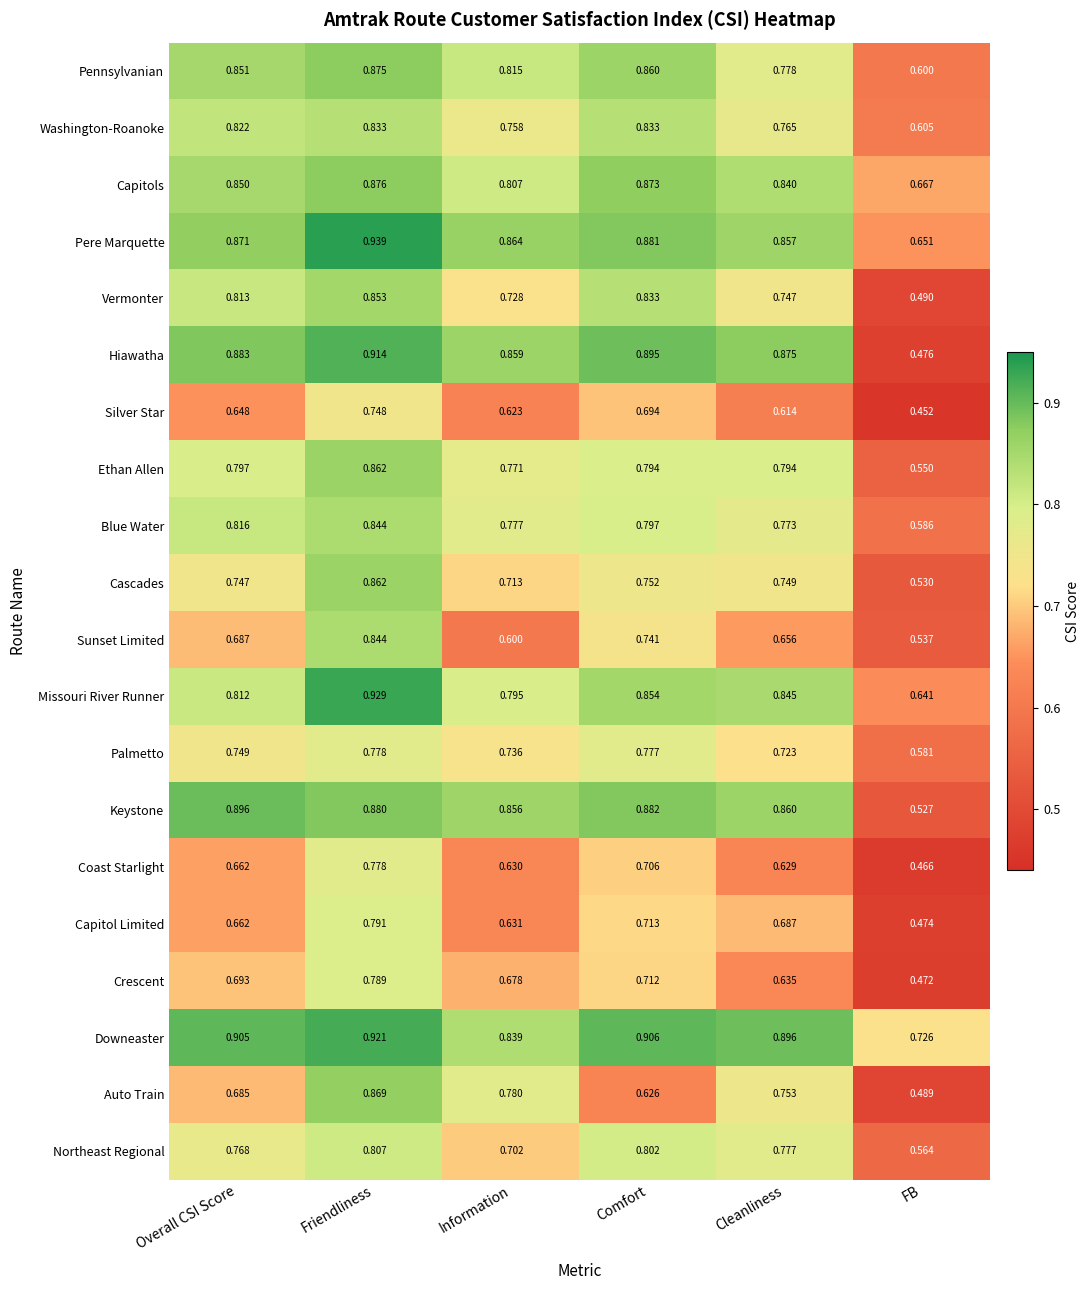

At which category is the sum across all series the highest?

Friendliness